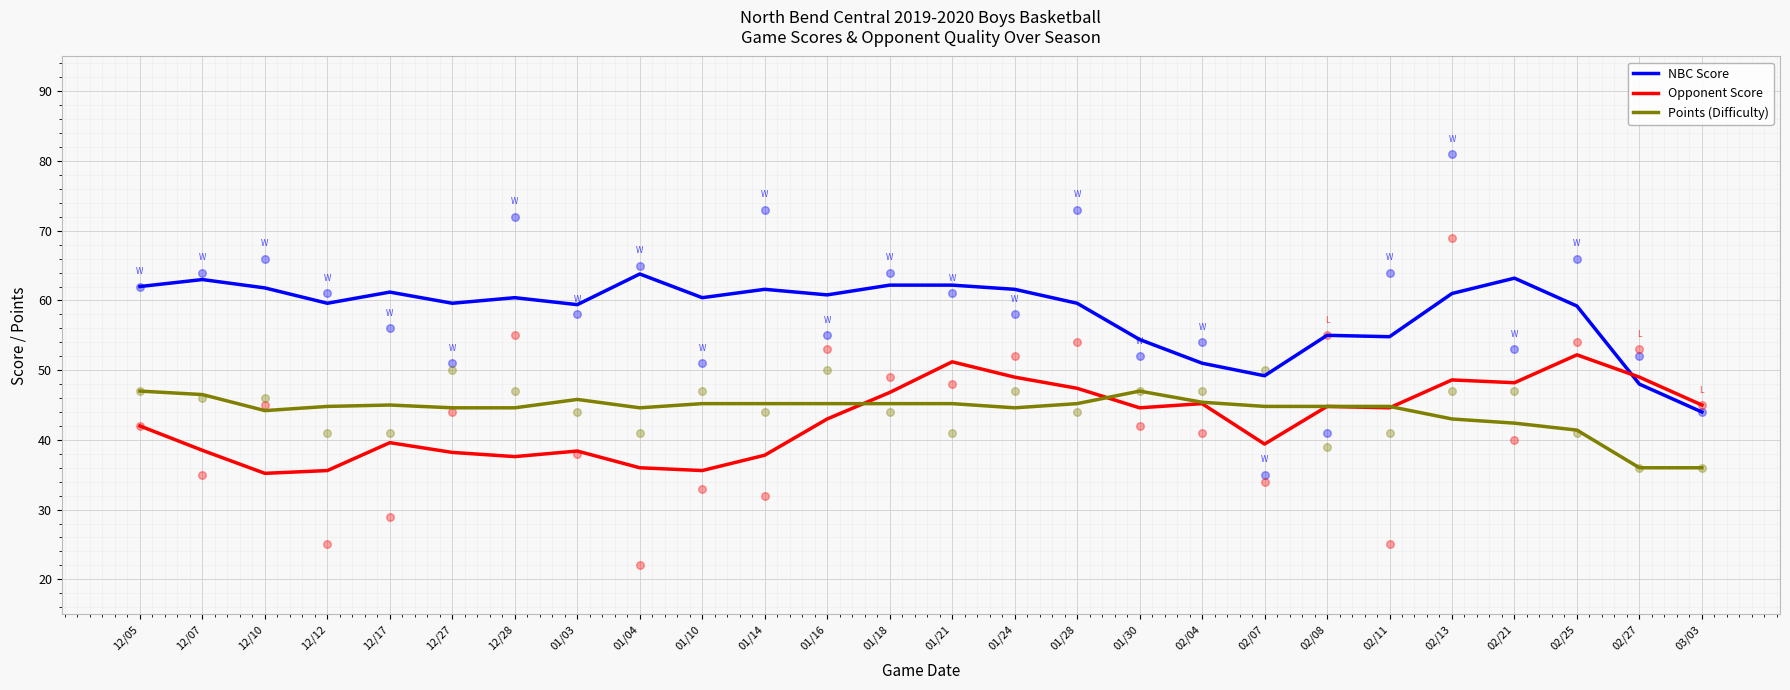

Which series reaches the maximum Y coordinate?

NBC Score